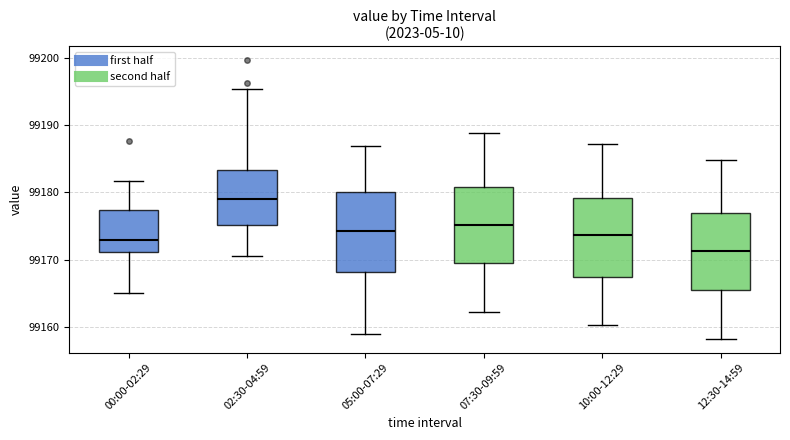

Reading left to right, read every box against the y-axis: the position of its median line, the range the box covers, and the ends of its whiskers. The values are not printed on the chart, so give them approximately, as read against the axis.

00:00-02:29: median 99173, box 99171 to 99177, whiskers 99165 to 99182
02:30-04:59: median 99179, box 99175 to 99183, whiskers 99171 to 99195
05:00-07:29: median 99174, box 99168 to 99180, whiskers 99159 to 99187
07:30-09:59: median 99175, box 99169 to 99181, whiskers 99162 to 99189
10:00-12:29: median 99174, box 99167 to 99179, whiskers 99160 to 99187
12:30-14:59: median 99171, box 99165 to 99177, whiskers 99158 to 99185